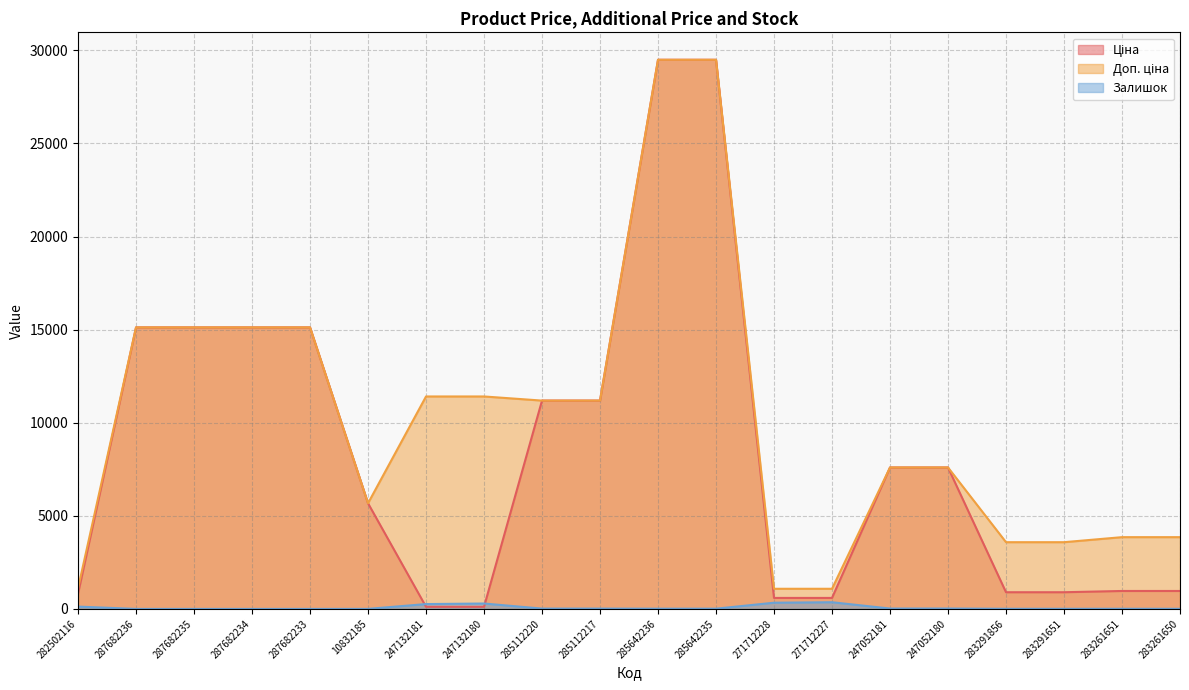

How many interior local valleys does the Доп. ціна series have?

1